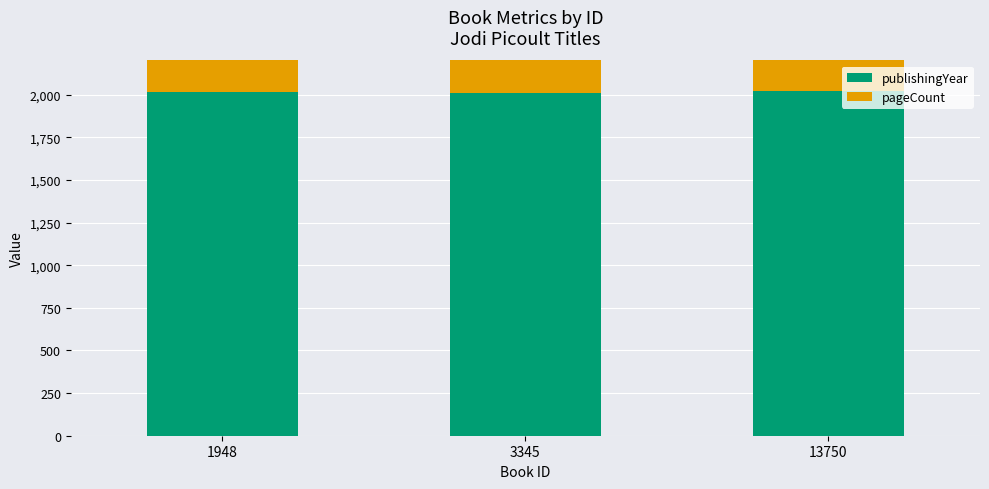

Where does the publishingYear series first go above 2013?

13750